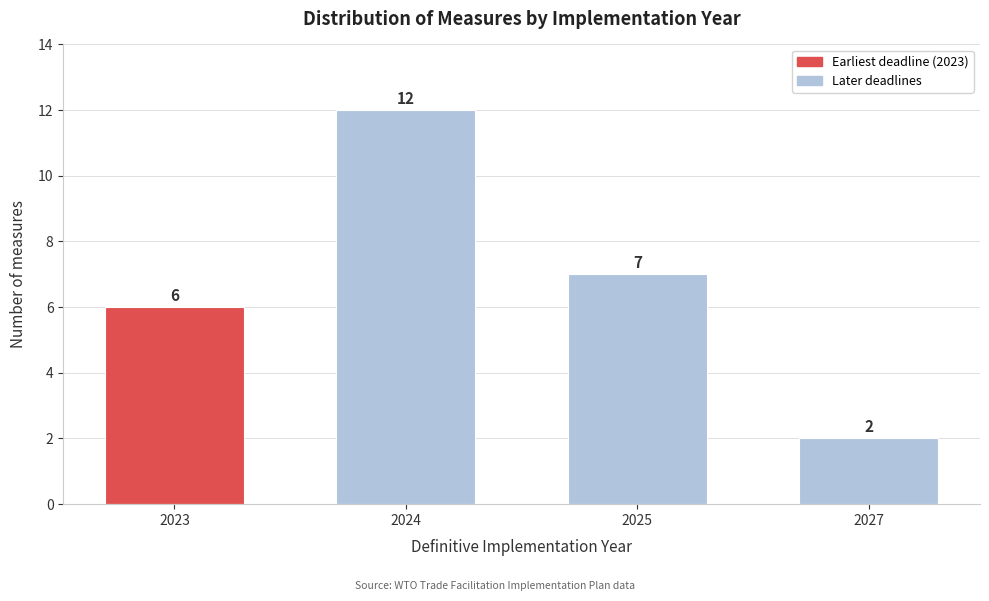

Reading right to left, what are all the values shown in this chart?

2027=2	2025=7	2024=12	2023=6